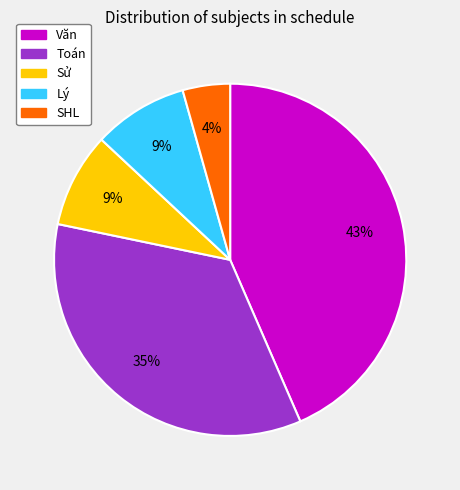

What is the largest slice in the pie chart?

Văn